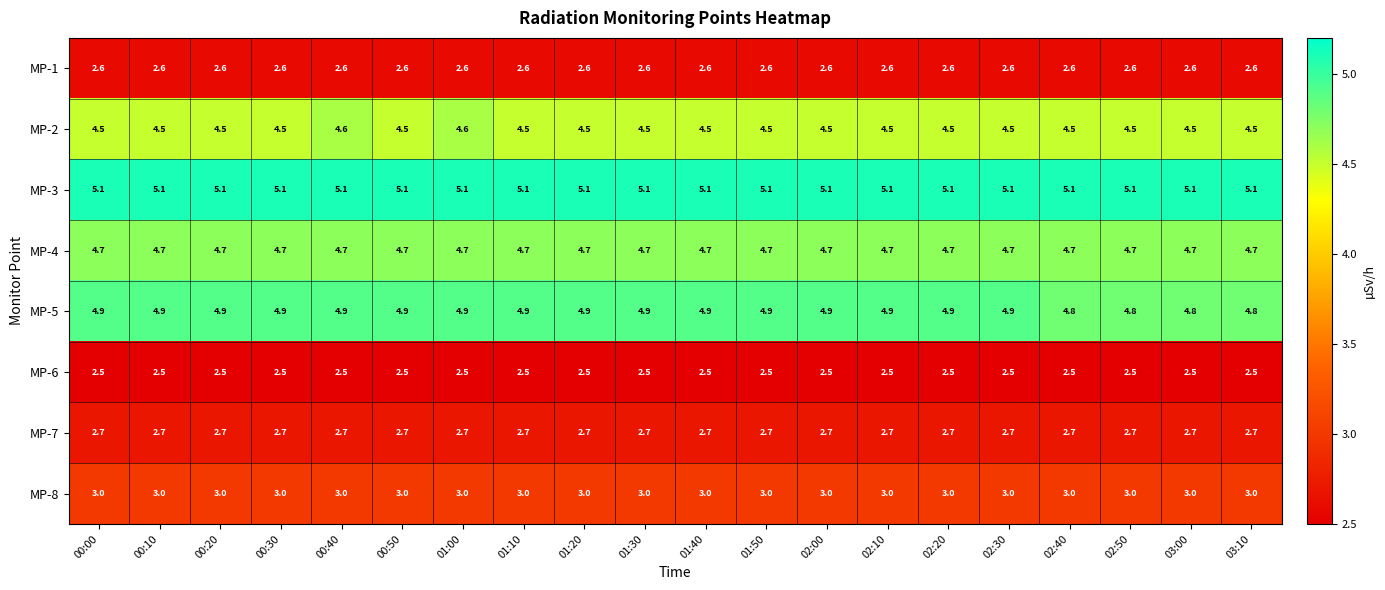

What is the average value of the MP-6 series?

2.5